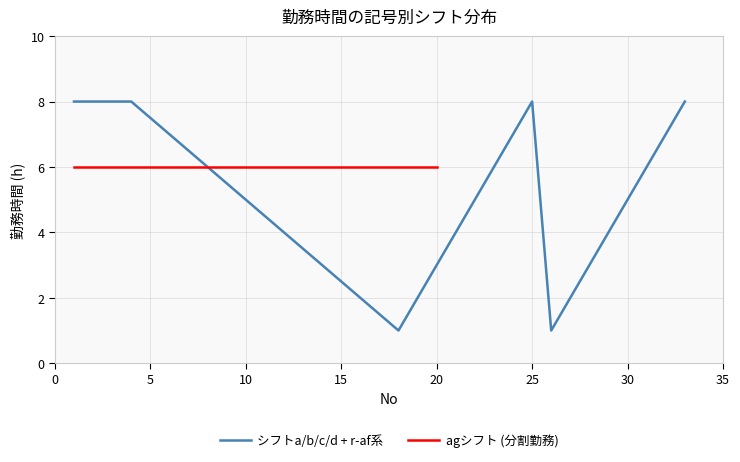

True or false: シフトa/b/c/d + r-af系 has a value of 3 at 20.

True